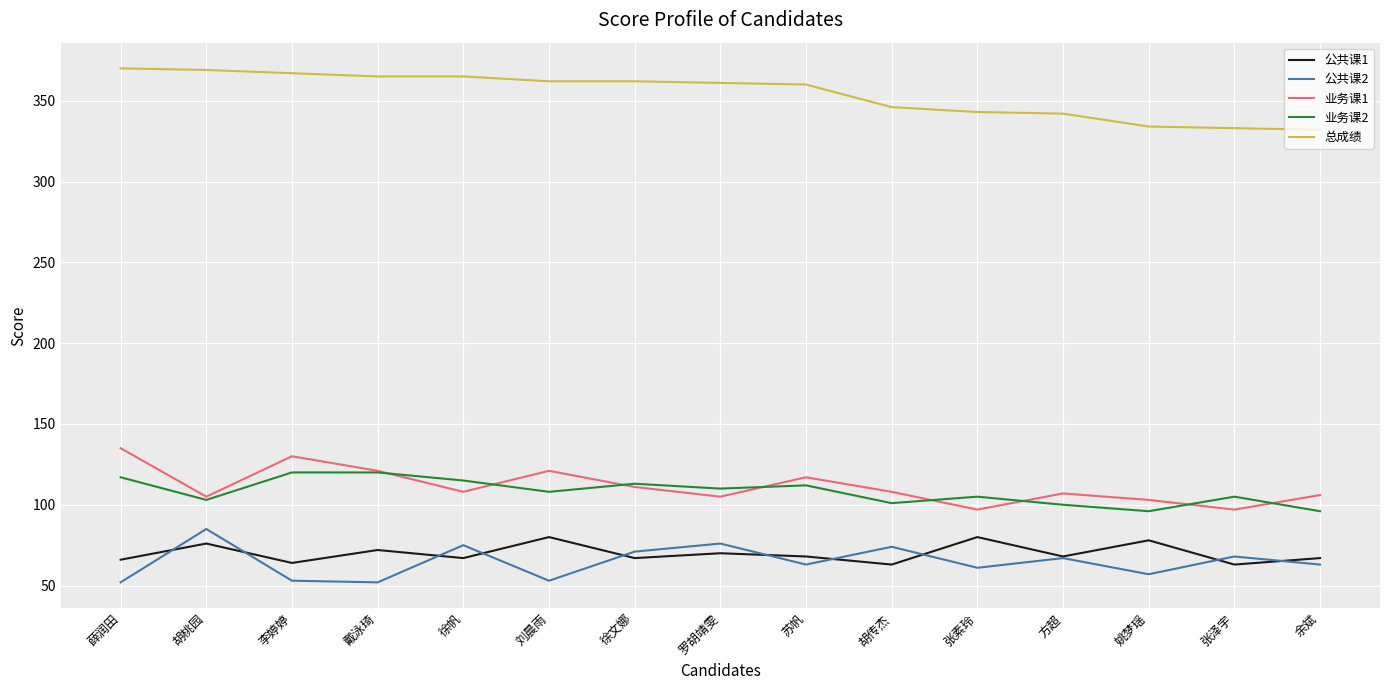

Is the value of 公共课1 at 罗胡靖雯 greater than the value of 业务课1 at 张素玲?

No